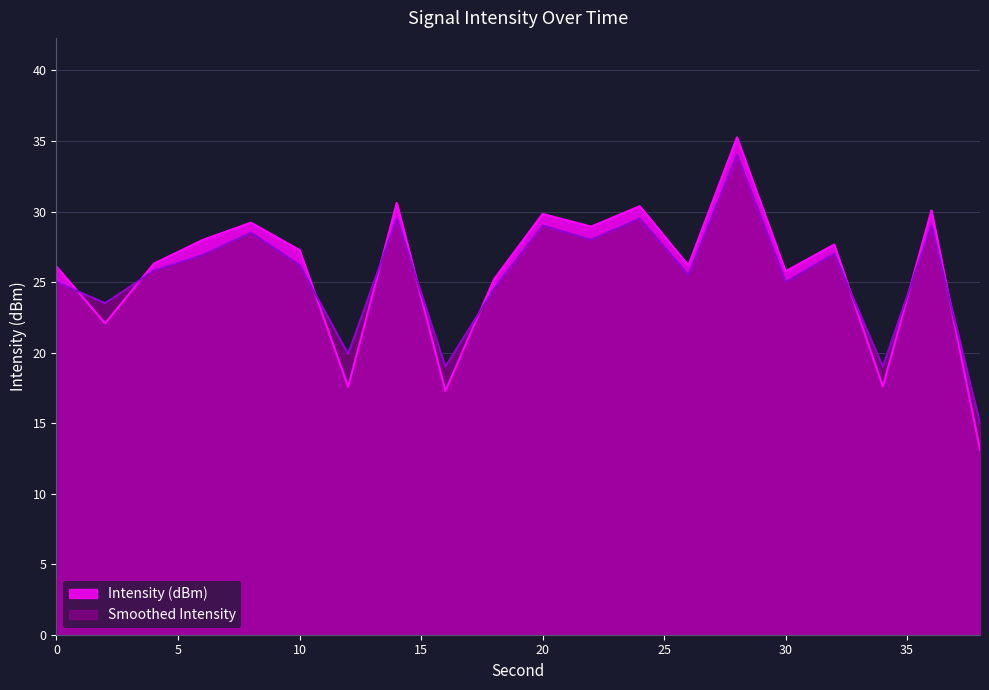

What is the sum of the Smoothed Intensity values at 34 and 14?

48.5